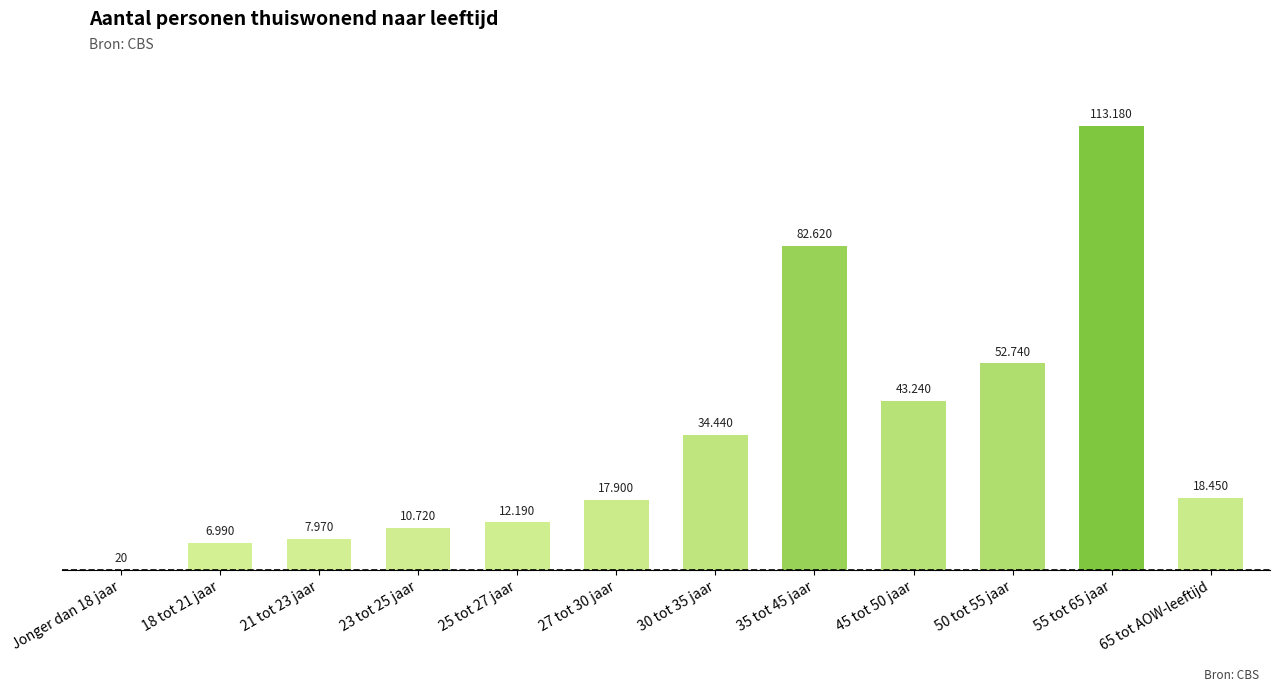

At which category does the chart reach its peak across all series?

55 tot 65 jaar